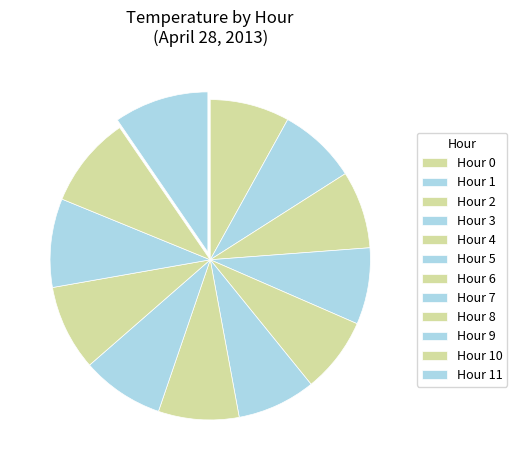

How many slices are in this pie chart?

12